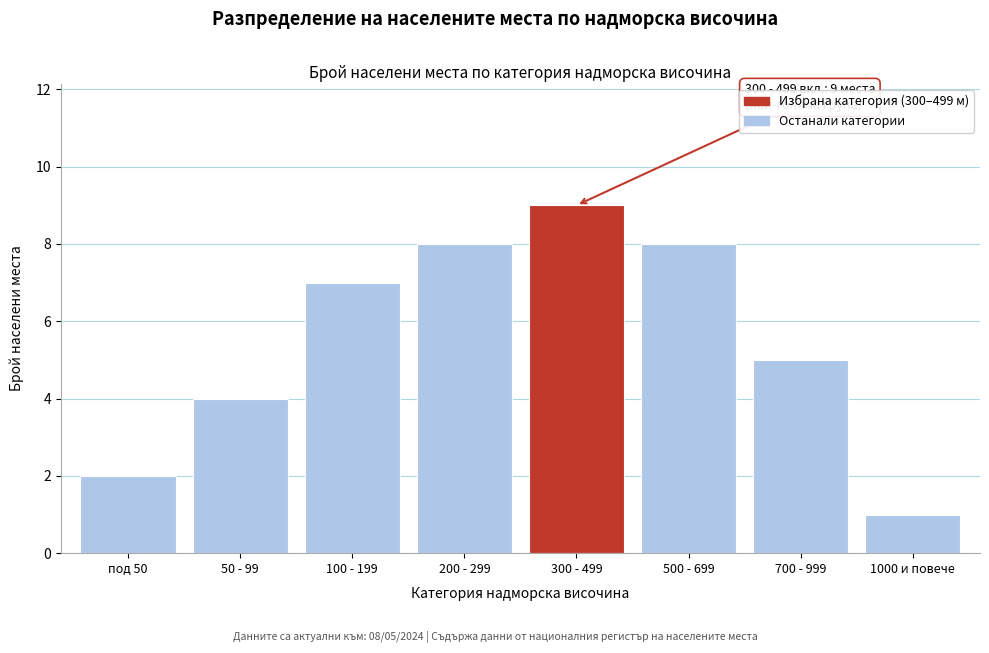

Reading right to left, list all the values displayed in this chart.

1000 и повече=1	700 - 999=5	500 - 699=8	300 - 499=9	200 - 299=8	100 - 199=7	50 - 99=4	под 50=2